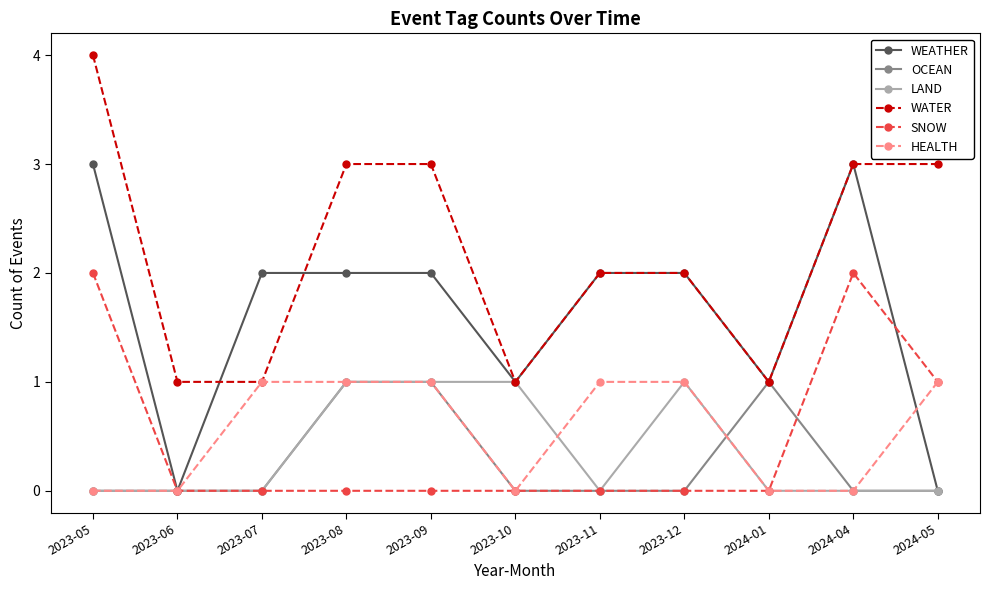

At which category is the sum across all series the highest?

2023-05